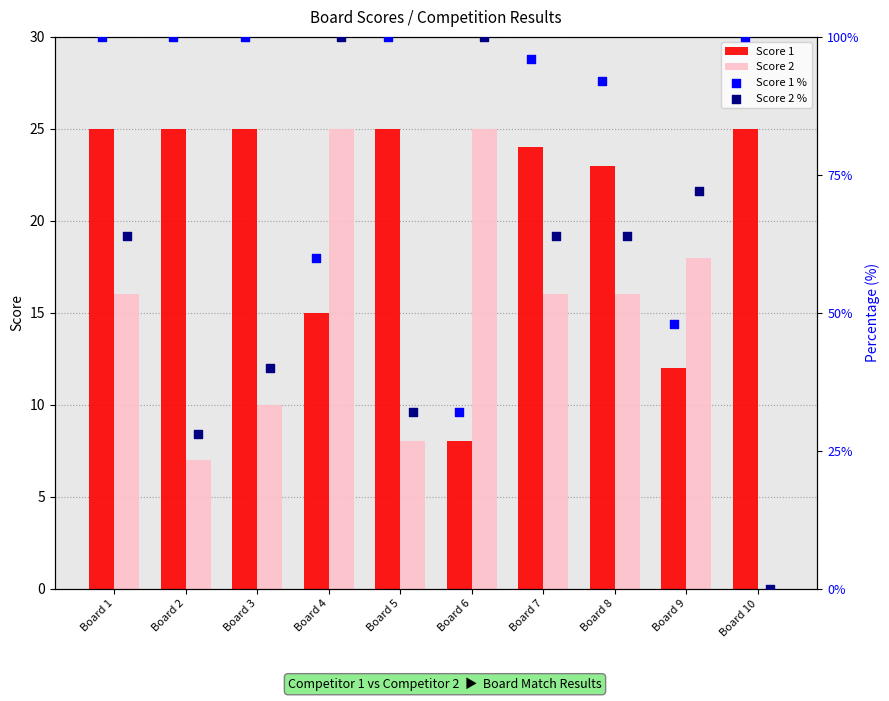

What is the sum of the Score 2 values at Board 2 and Board 5?

15